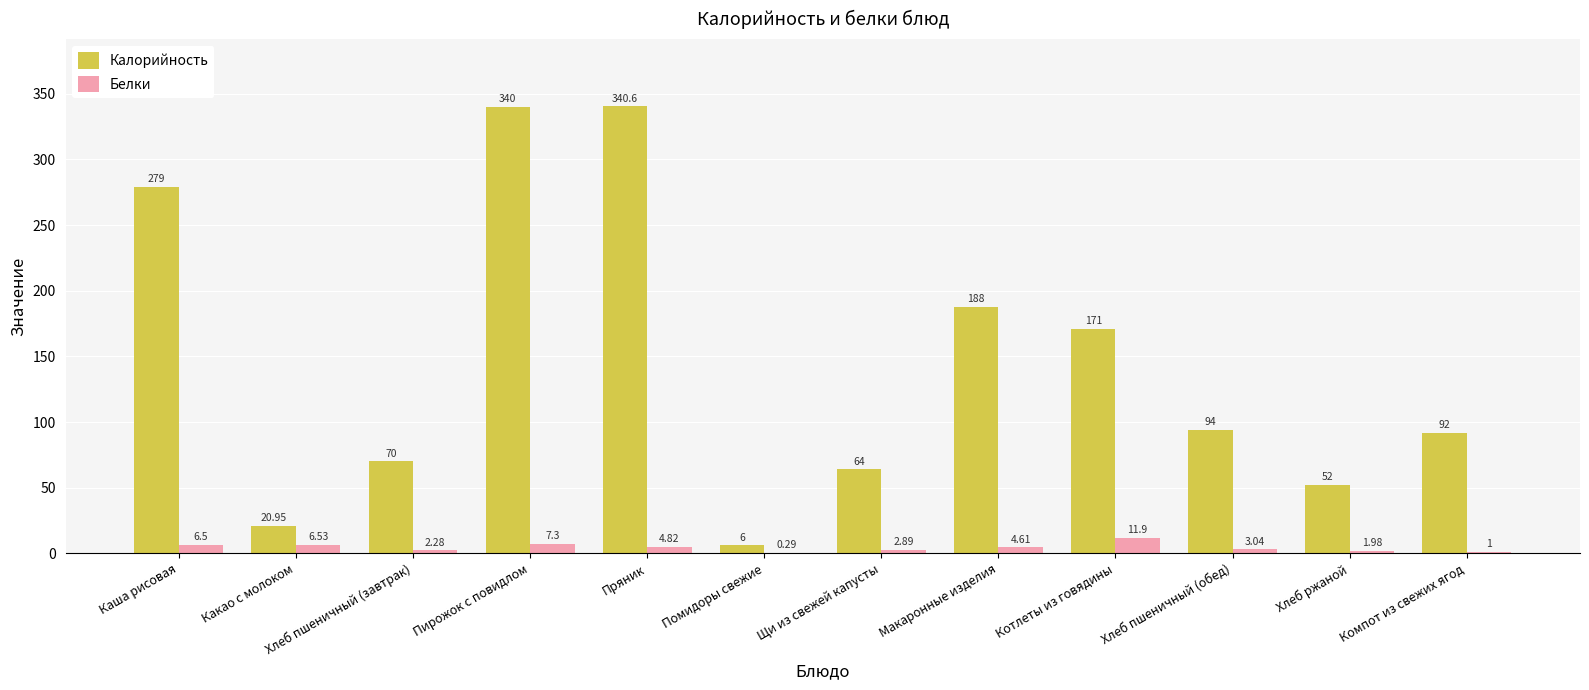

What is the average value of the Белки series?

4.4